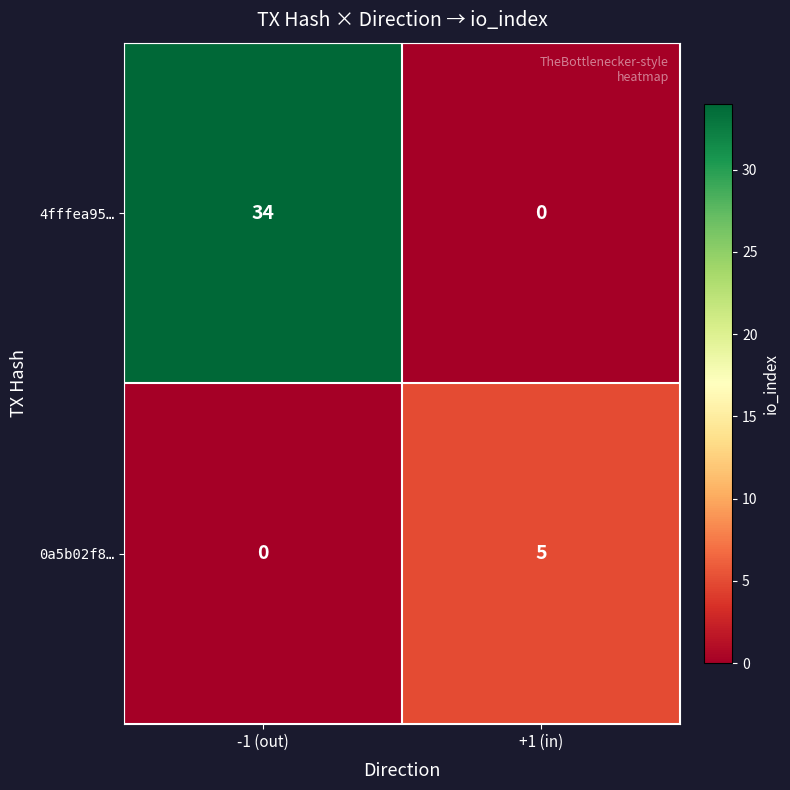

How many data points does each series have?

2